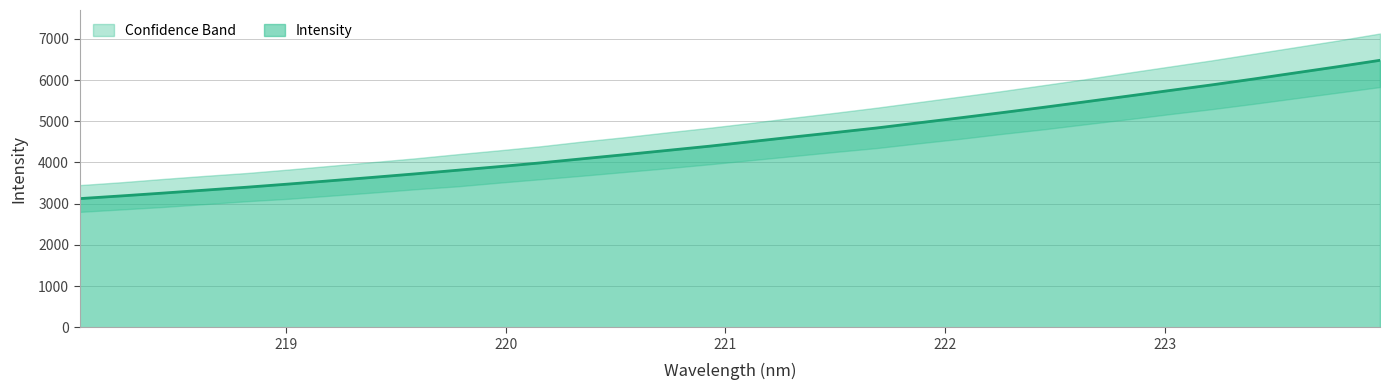

What is the lowest value of the Intensity series?

3122.1